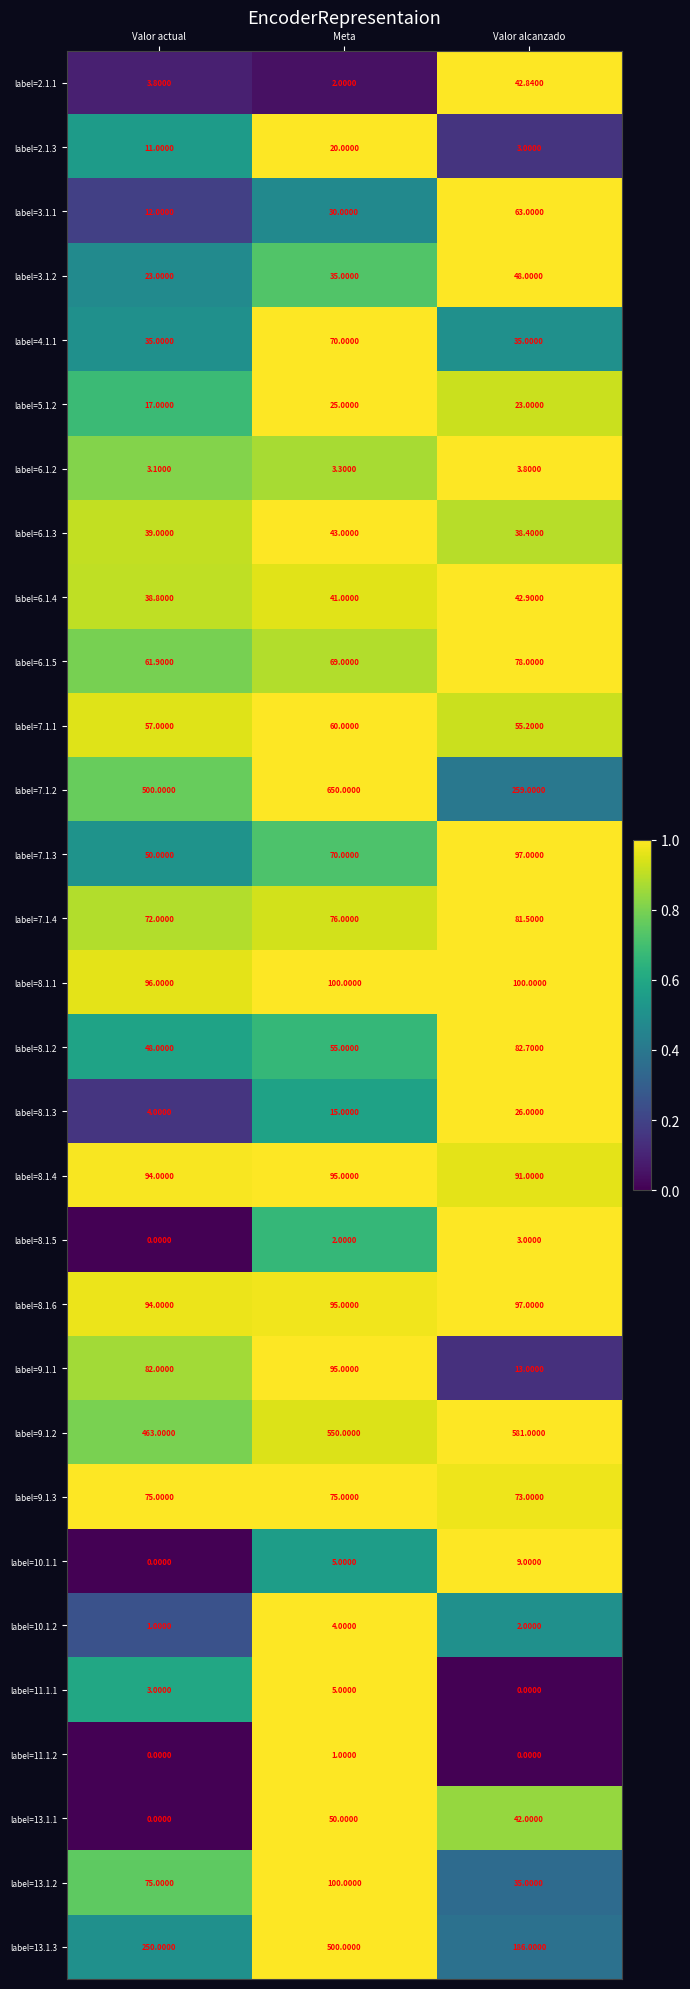

Where is label=13.1.2 nearest to the value 67?

Valor actual